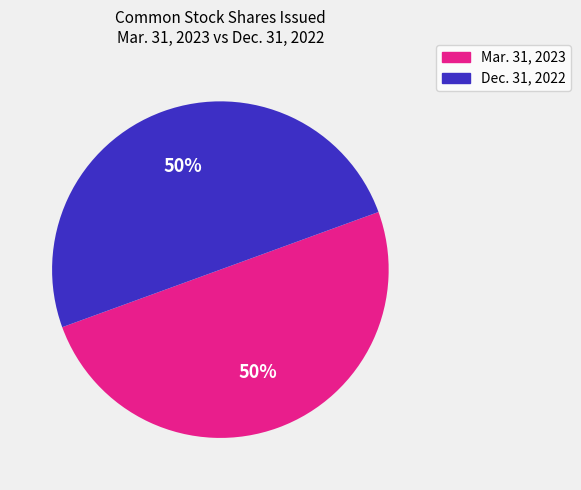

To the nearest percent, what percentage of the pie is Dec. 31, 2022?

50%